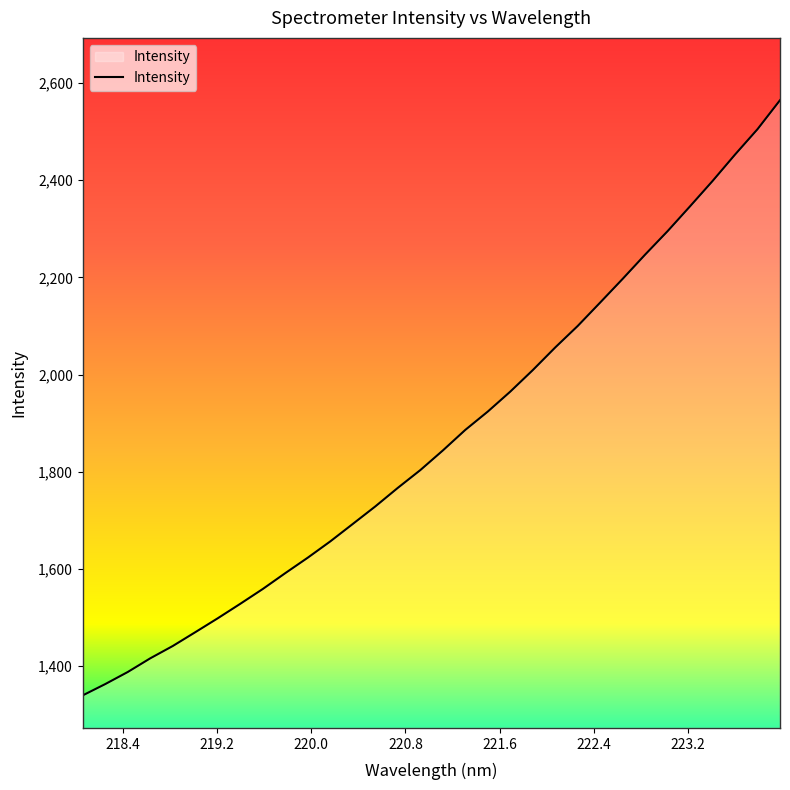

What is the difference between the maximum and minimum values?

1224.7